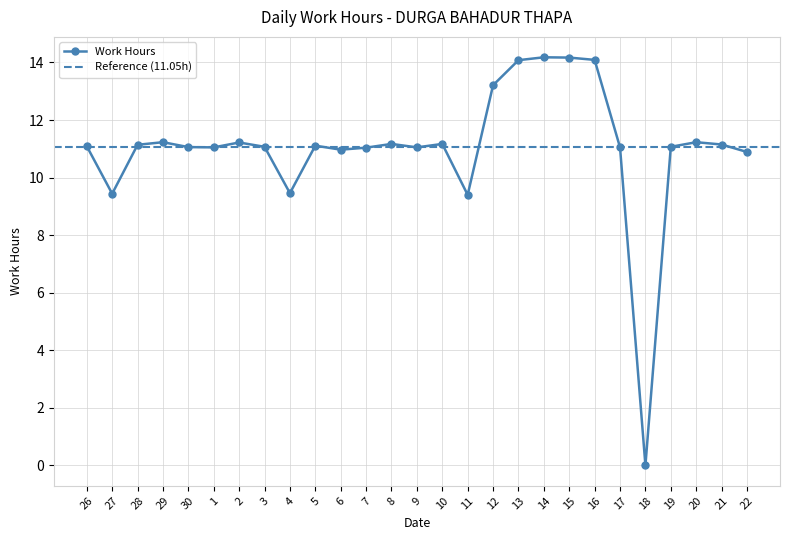

What is the average value?

11.0